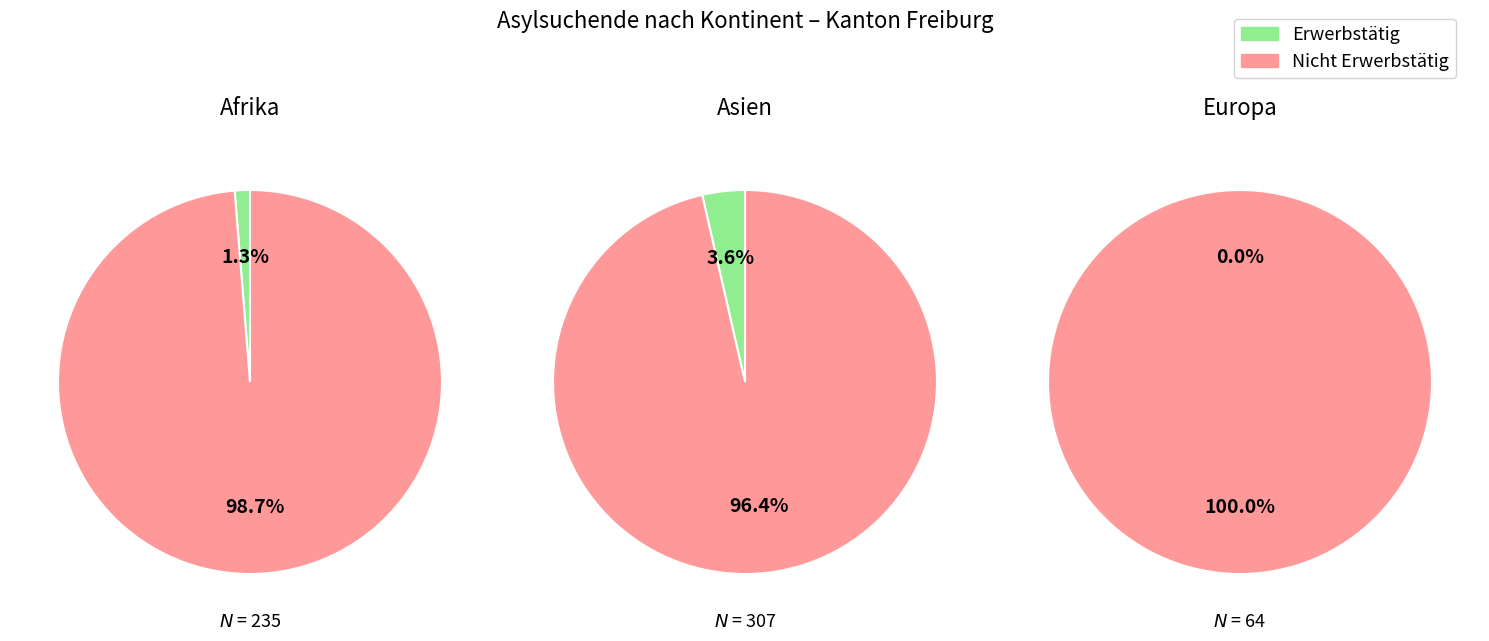

How many slices are in this pie chart?

6